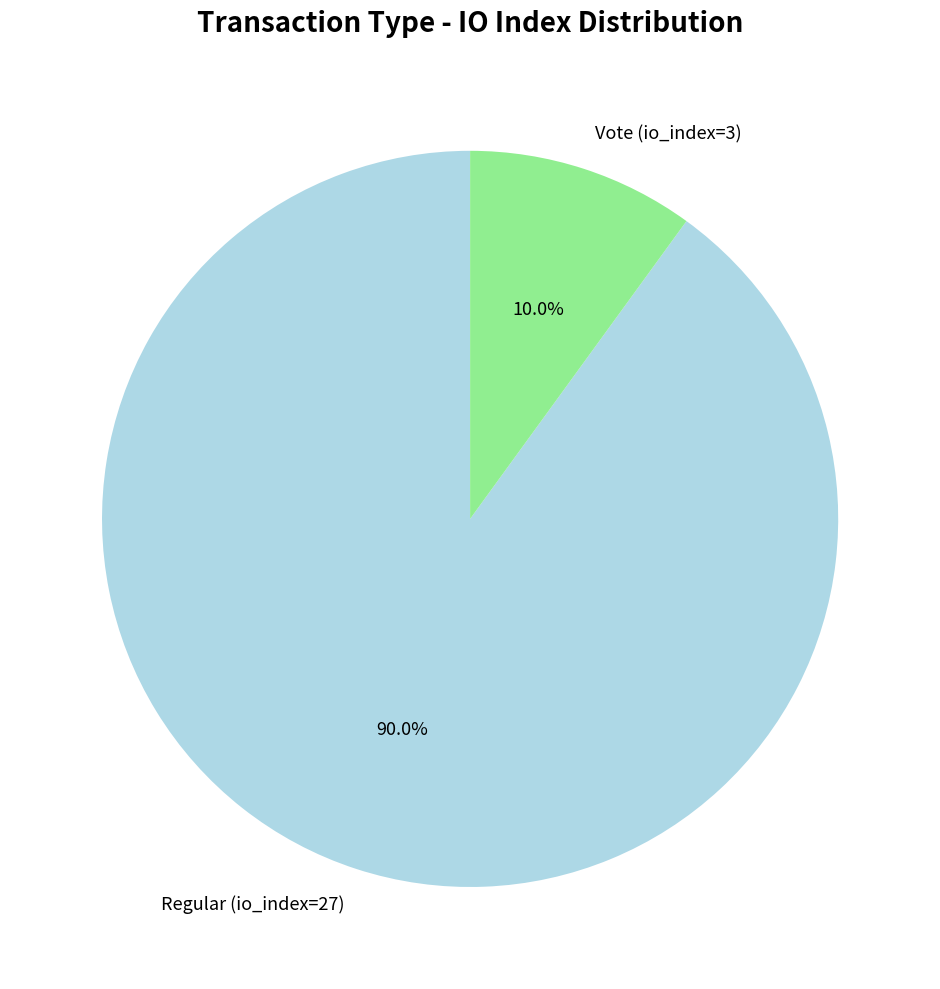

The Regular (io_index=27) slice represents 80% of the pie. True or false?

False